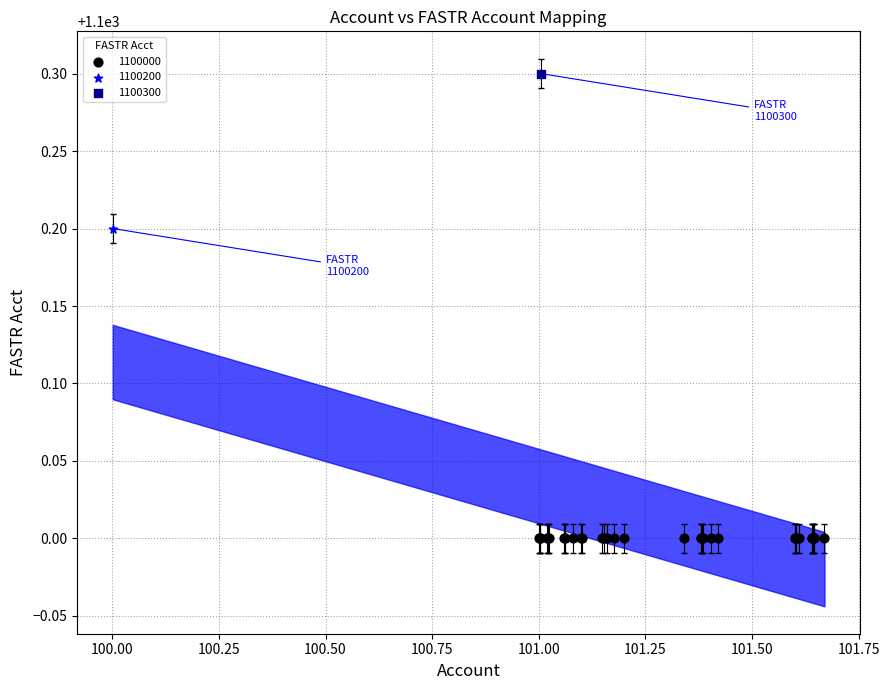

What are all the series names shown in the legend?

1100000, 1100200, 1100300